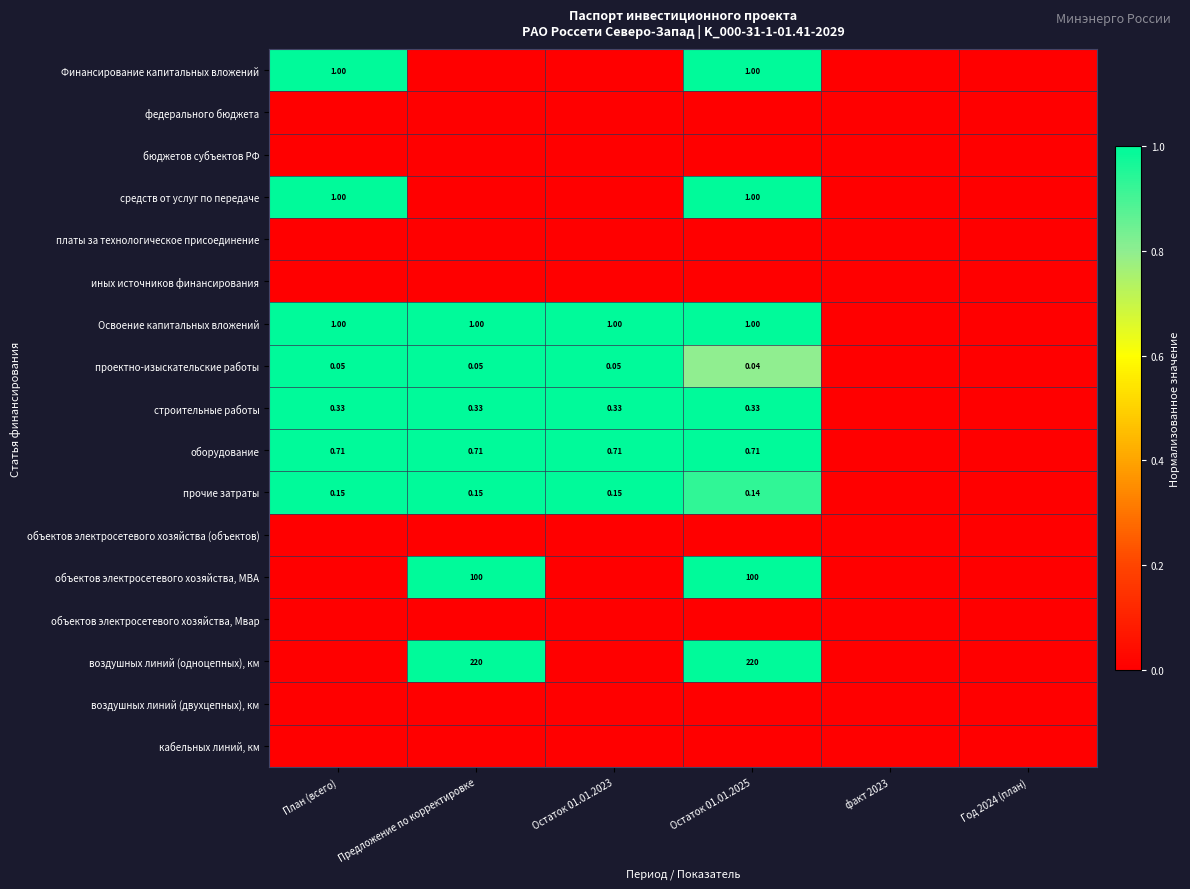

At which category does the chart reach its peak across all series?

План (всего)